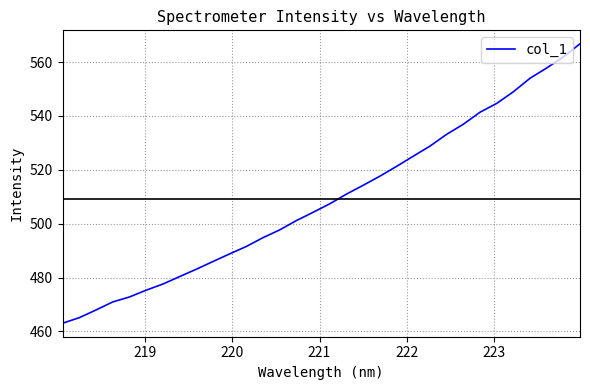

What is the difference between the maximum and minimum values?

103.7